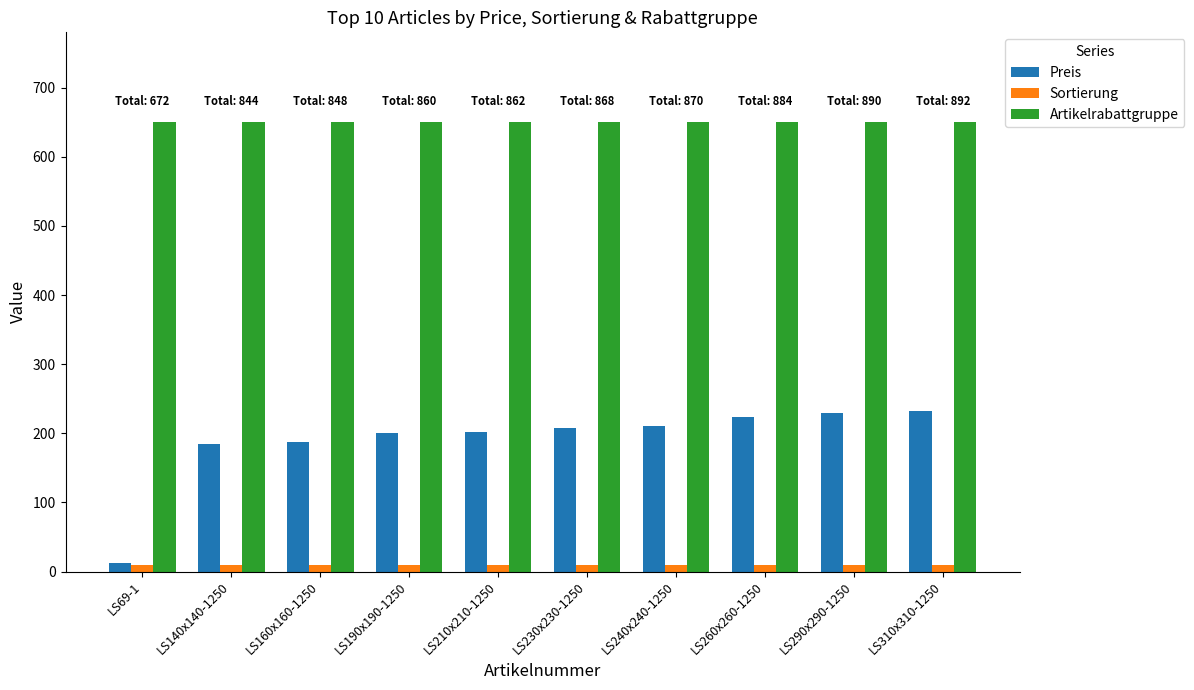

Which series has the largest range (max minus min)?

Preis